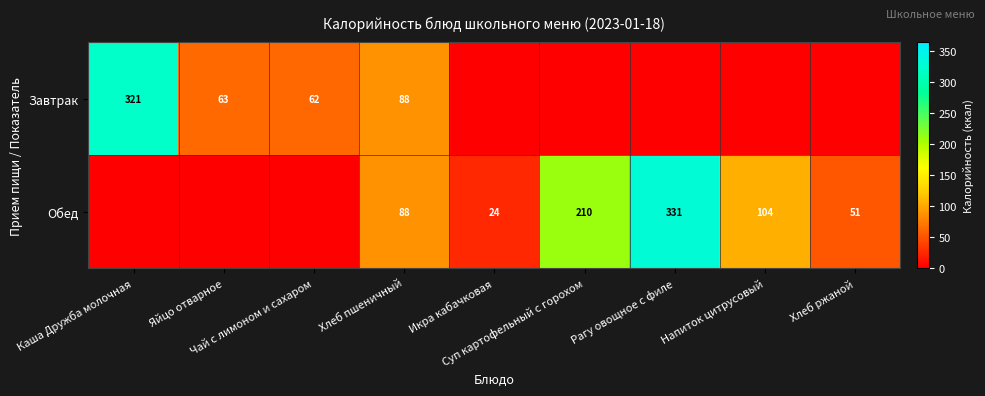

The Завтрак series shows 0.0 at Хлеб ржаной. True or false?

True